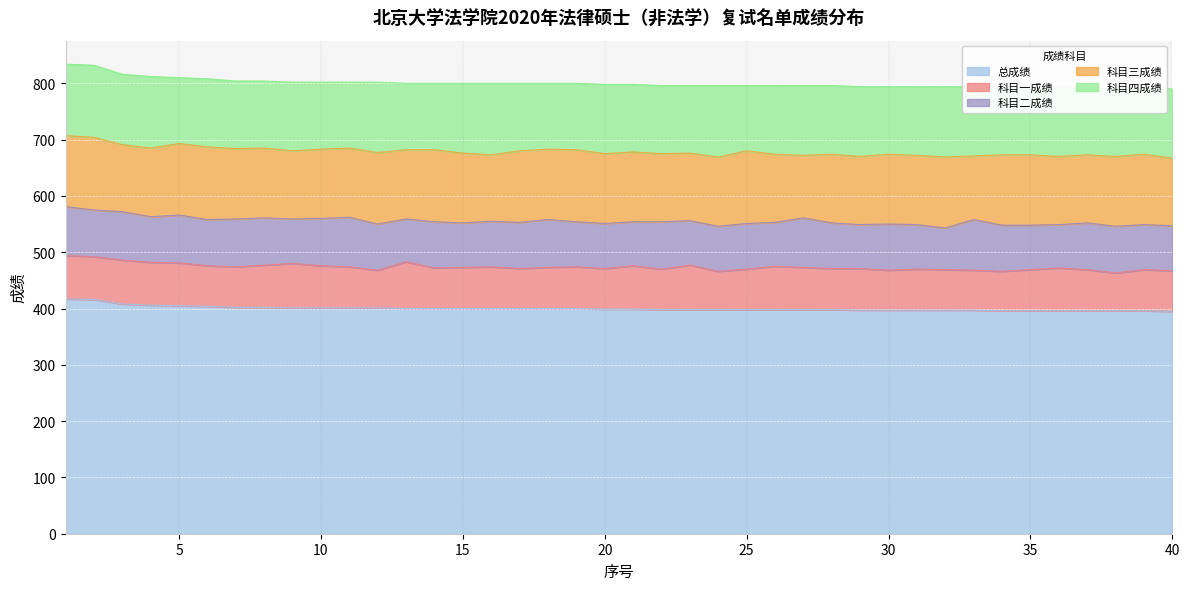

Reading left to right, what are all the values shown in this chart?

总成绩: 417	416	408	406	405	404	402	402	401	401	401	401	400	400	400	400	400	400	400	399	399	398	398	398	398	398	398	398	397	397	397	397	397	396	396	396	396	396	396	395
科目一成绩: 77	76	78	76	76	72	72	75	79	75	73	67	83	72	73	74	71	73	74	72	77	72	79	68	72	77	75	73	74	71	73	72	71	70	73	76	73	67	73	72
科目二成绩: 87	83	86	81	85	82	85	84	79	84	88	82	76	82	79	81	82	85	80	80	78	84	79	80	81	78	88	81	78	82	79	74	90	82	79	77	83	83	80	80
科目三成绩: 126	129	119	122	127	129	125	124	121	123	123	127	123	128	124	118	127	125	128	124	124	121	120	123	129	121	111	122	121	124	123	126	113	125	125	121	121	124	125	120
科目四成绩: 127	128	125	127	117	121	120	119	122	119	117	125	118	118	124	127	120	117	118	123	120	121	120	127	116	122	124	122	124	120	122	125	123	119	119	122	119	122	118	123